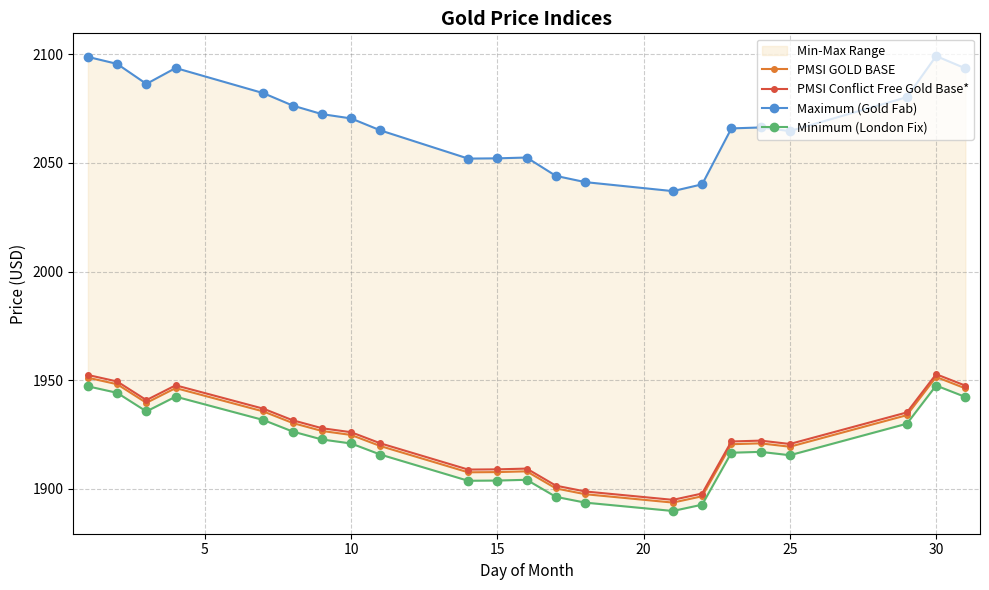

True or false: PMSI GOLD BASE has more than 0 interior local peaks.

True